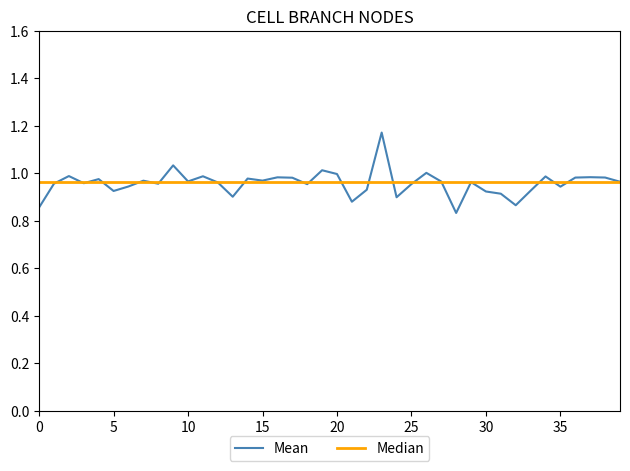

Does the chart display data point markers on the line(s)?

No